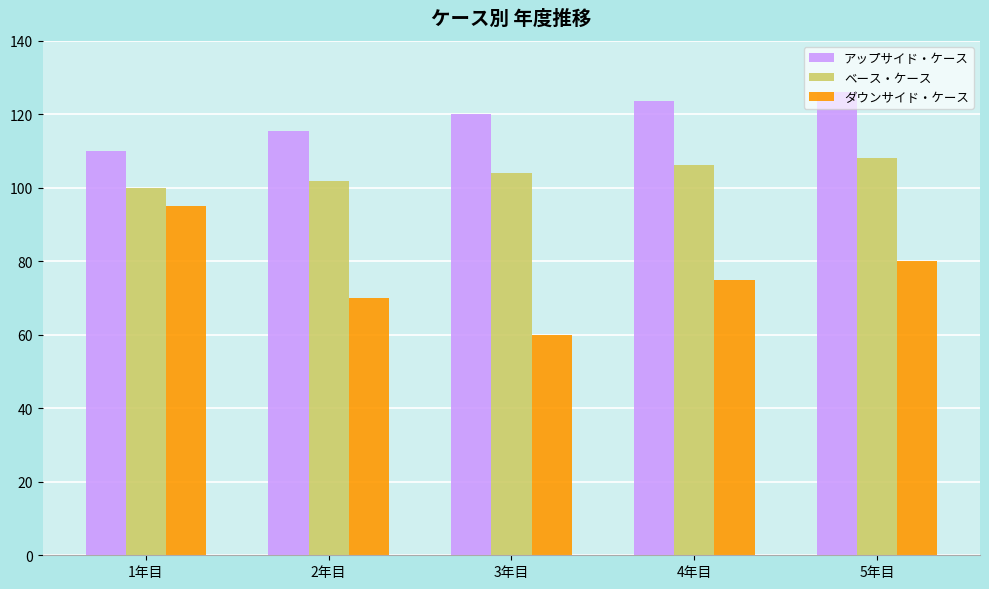

What is the value of the ベース・ケース bar at the 5th from the left?

108.2